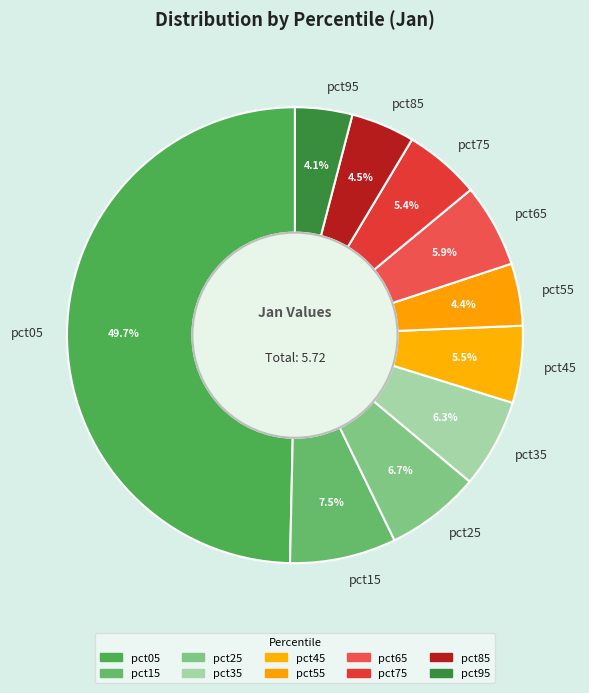

Count the number of slices in the pie.

10